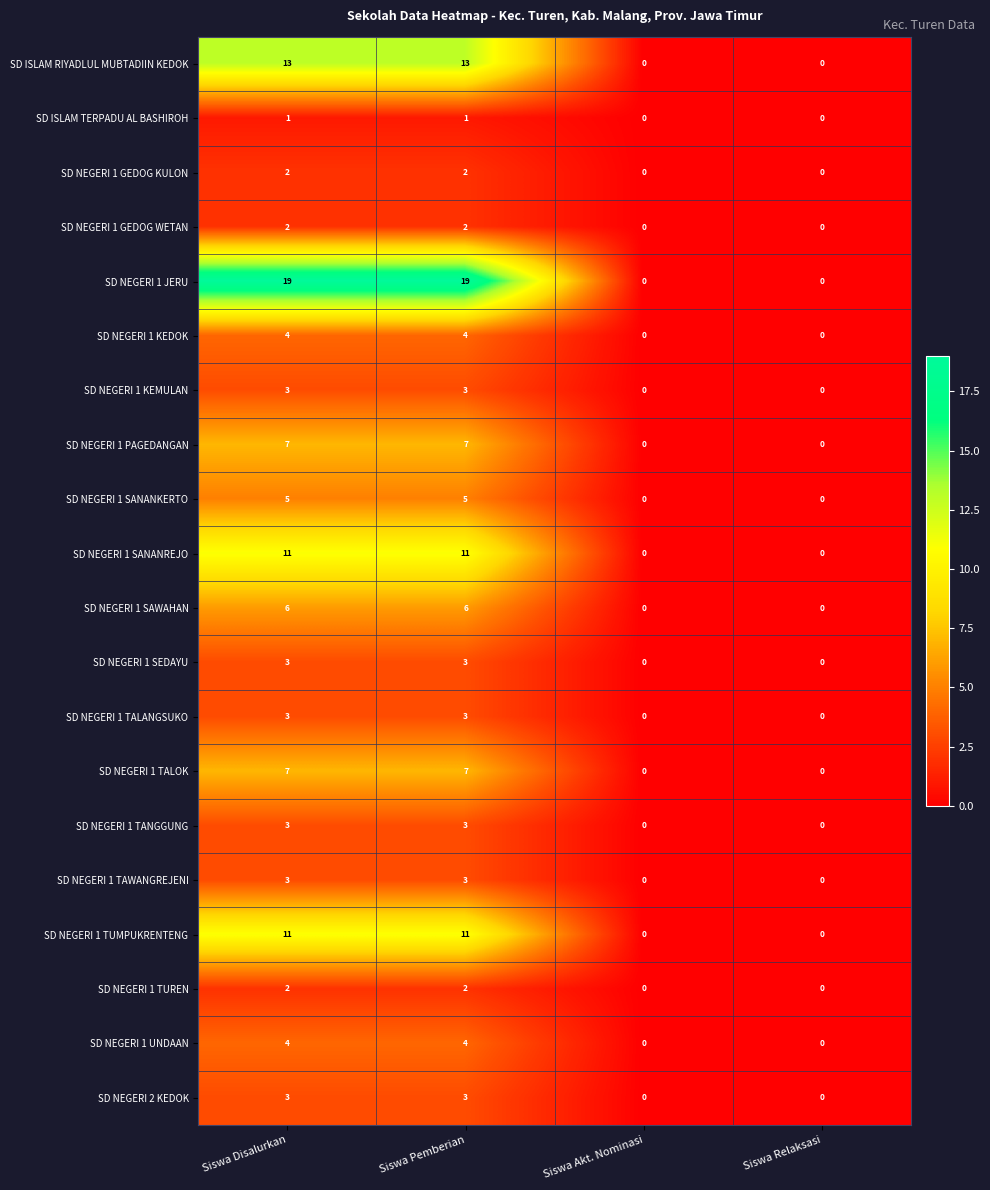

How many distinct data groups are displayed?

20